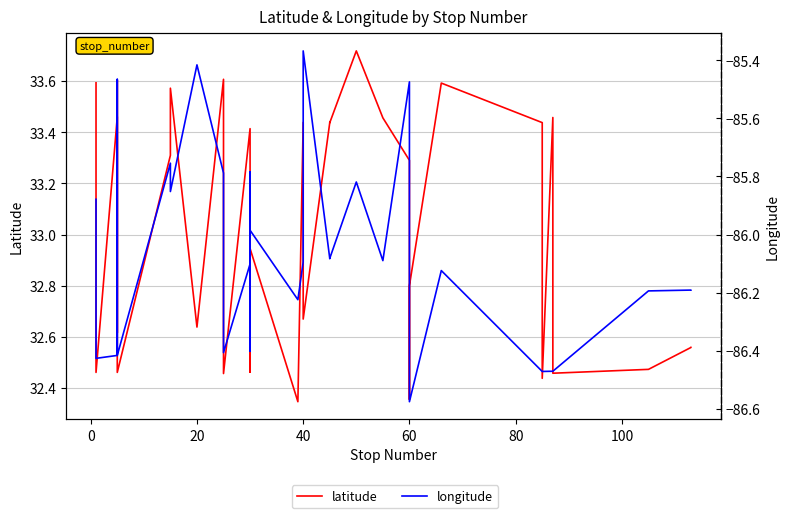

How many values in the latitude series are below 33?

17